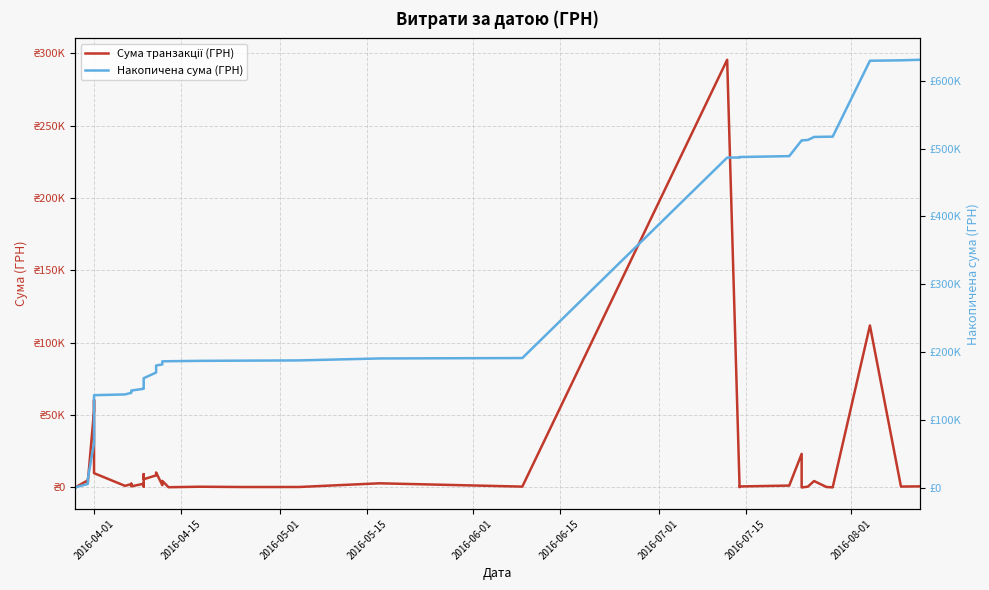

Count the number of categories in the chart.

40